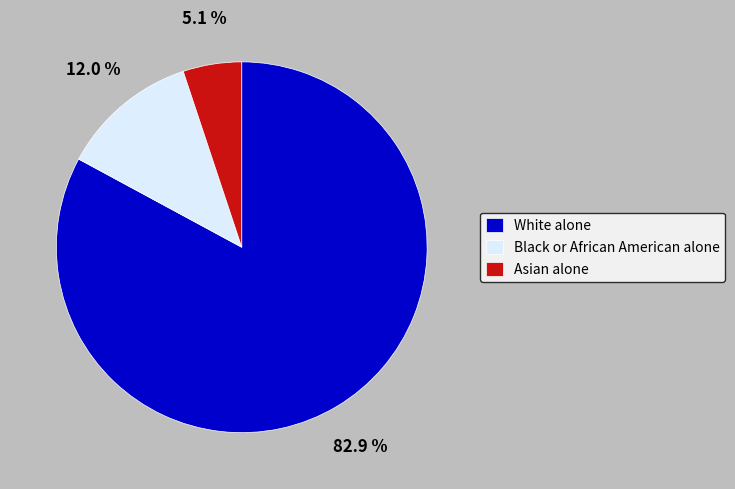

Which slice is the smallest?

Asian alone